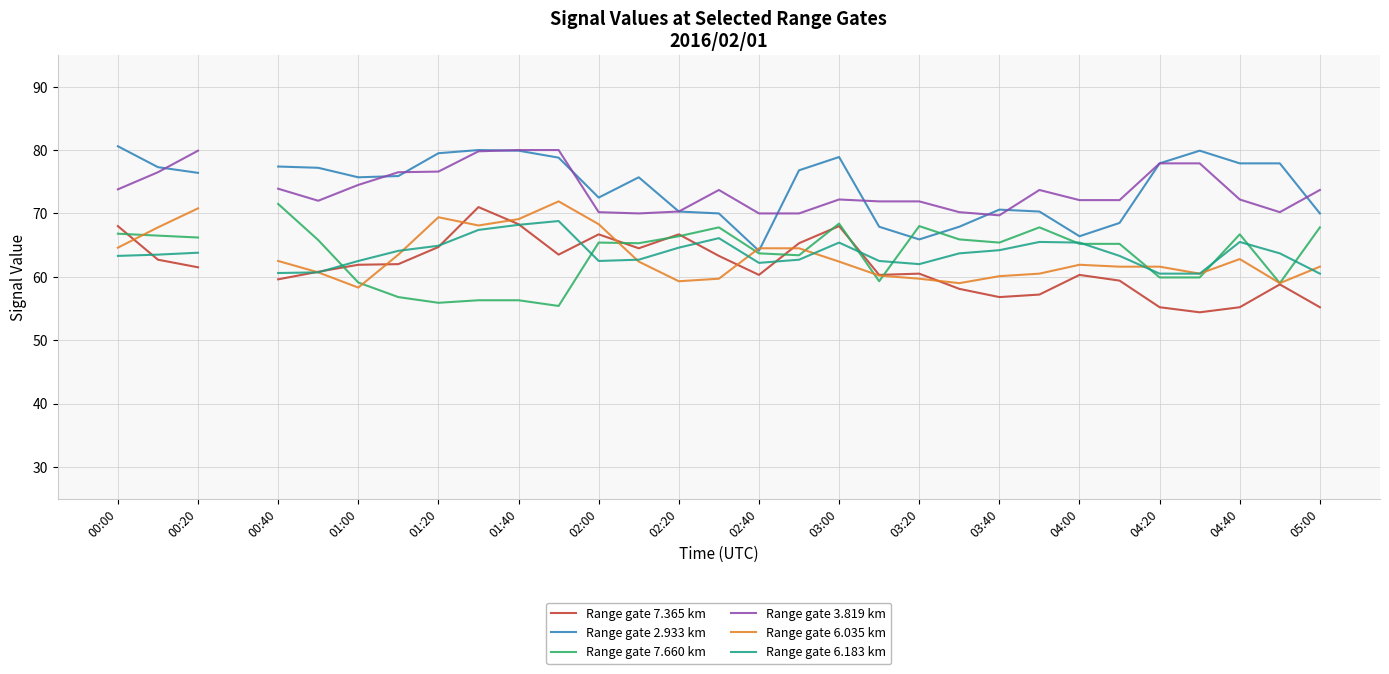

At which label does Range gate 3.819 km first exceed 71?

00:00